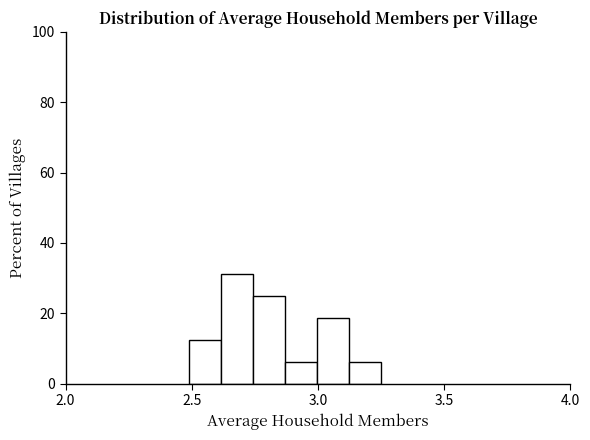

Read against the x-axis, roughly where is the centre of the tallest bar?

2.70